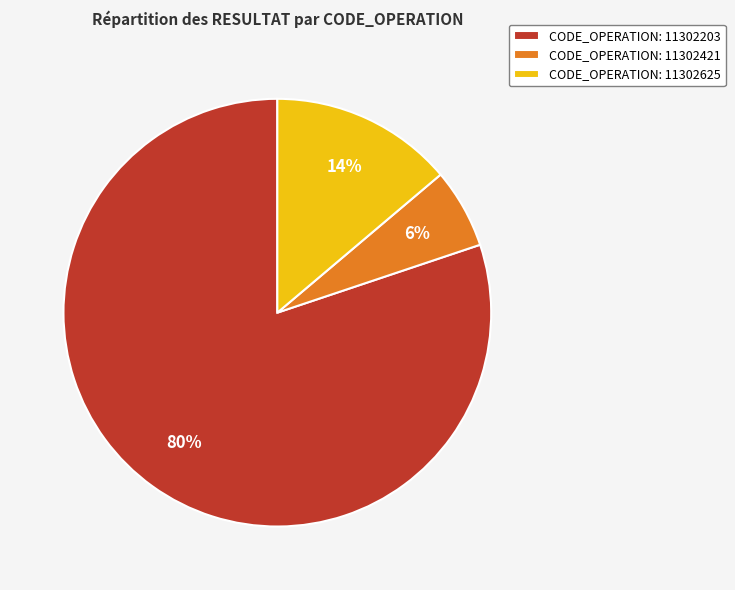

Which category has the smallest portion of the pie?

CODE_OPERATION: 11302421